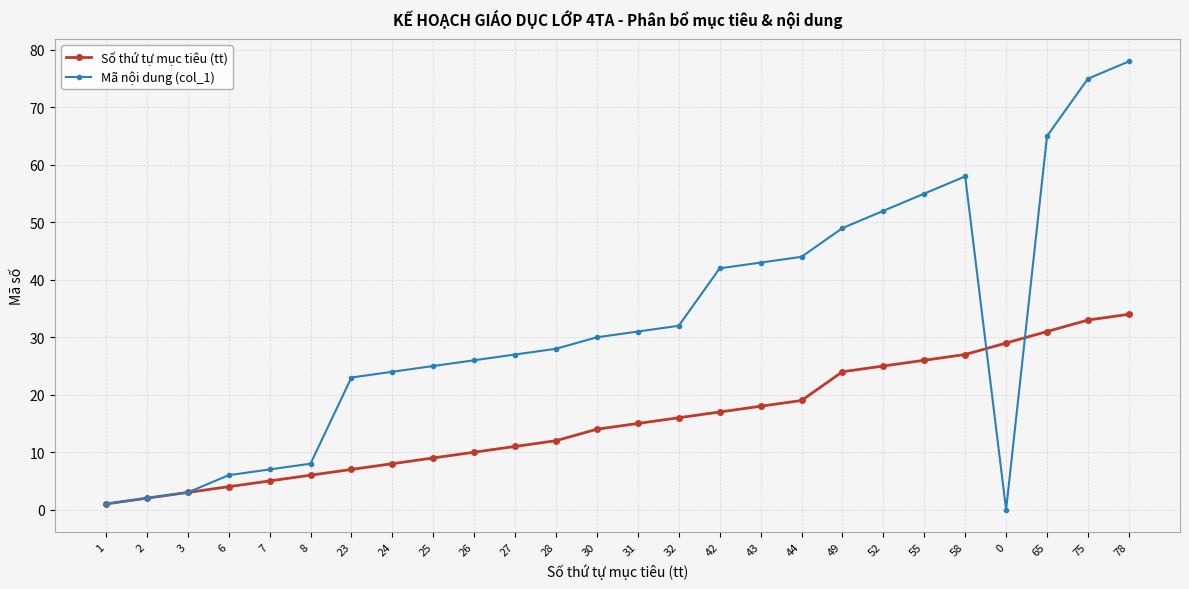

How many categories are shown in the chart?

26